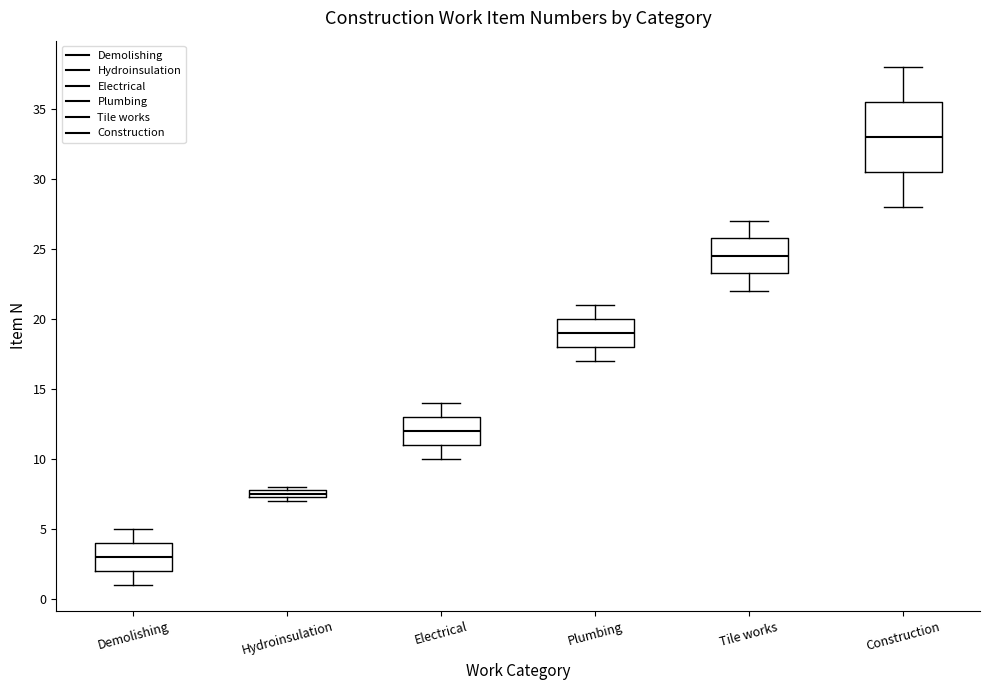

Which box's median line is the lowest?

Demolishing